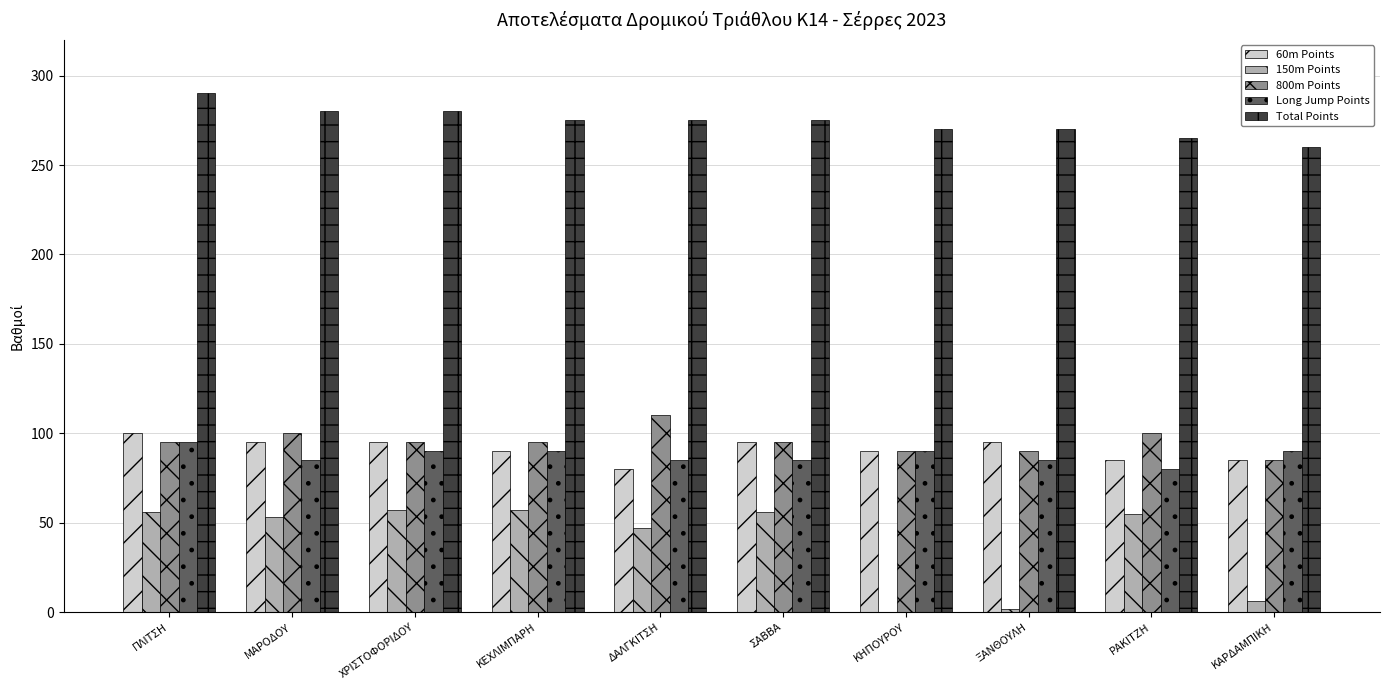

Which series has the largest total across all categories?

Total Points